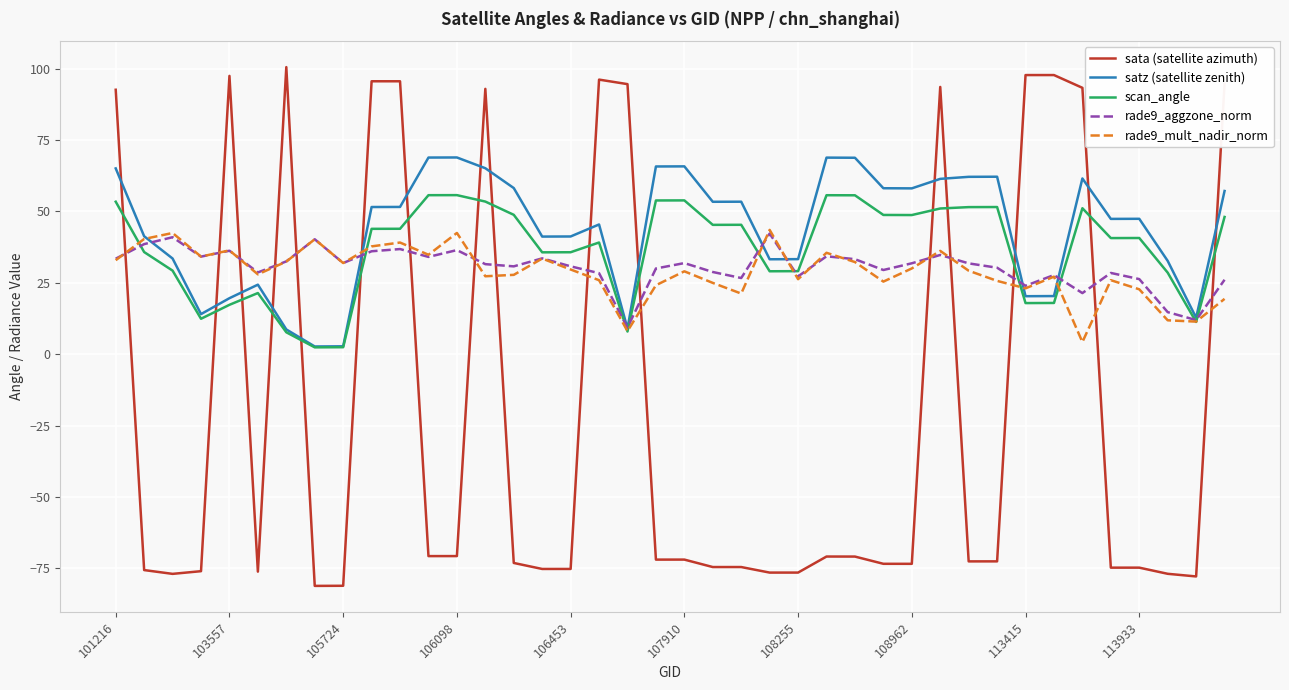

How many times do sata (satellite azimuth) and scan_angle cross each other?

16